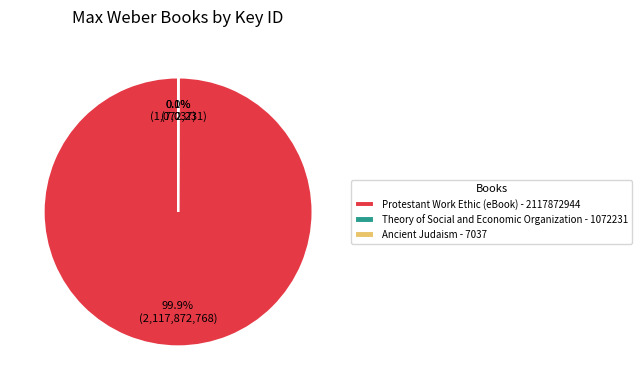

Is Protestant Work Ethic (eBook) - 2117872944 the majority of the pie?

Yes